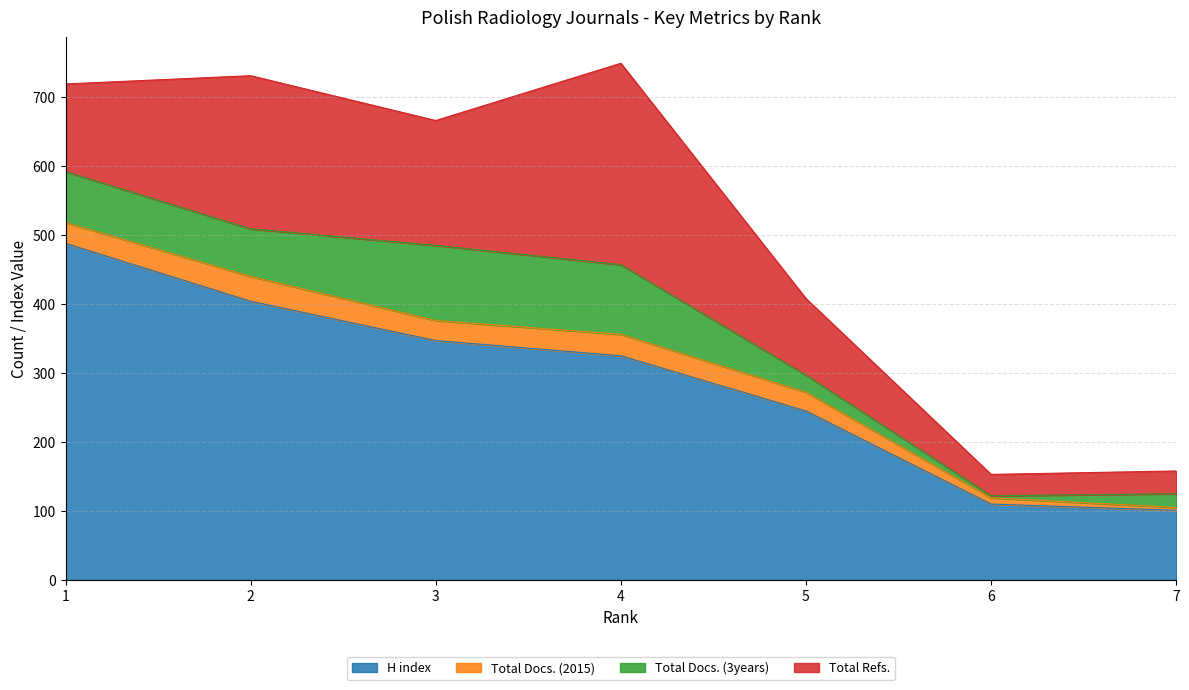

Which series has the largest total across all categories?

H index